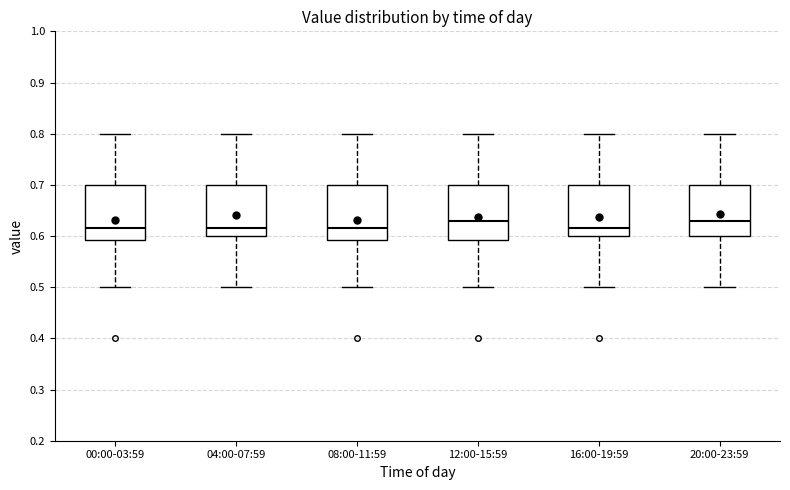

Reading left to right, read every box against the y-axis: the position of its median line, the range the box covers, and the ends of its whiskers. The values are not printed on the chart, so give them approximately, as read against the axis.

00:00-03:59: median 0.62, box 0.59 to 0.70, whiskers 0.50 to 0.80
04:00-07:59: median 0.62, box 0.60 to 0.70, whiskers 0.50 to 0.80
08:00-11:59: median 0.62, box 0.59 to 0.70, whiskers 0.50 to 0.80
12:00-15:59: median 0.63, box 0.59 to 0.70, whiskers 0.50 to 0.80
16:00-19:59: median 0.62, box 0.60 to 0.70, whiskers 0.50 to 0.80
20:00-23:59: median 0.63, box 0.60 to 0.70, whiskers 0.50 to 0.80